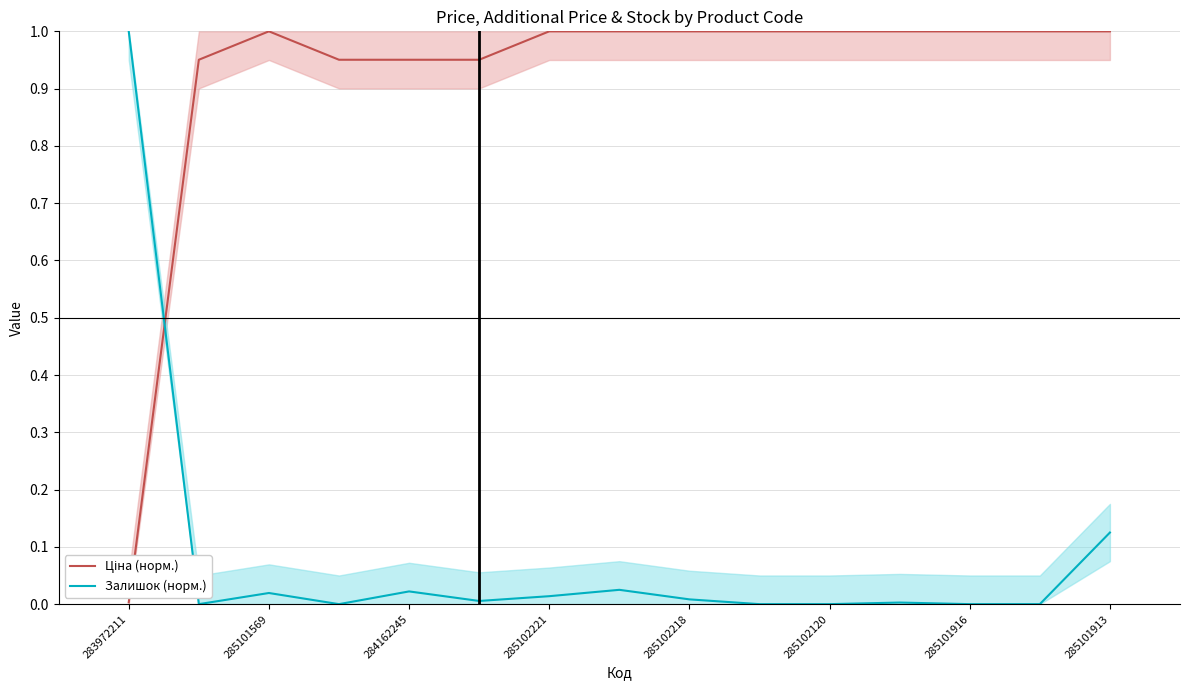

Which series ends up on top after the final intersection of Залишок (норм.) and Ціна (норм.)?

Ціна (норм.)